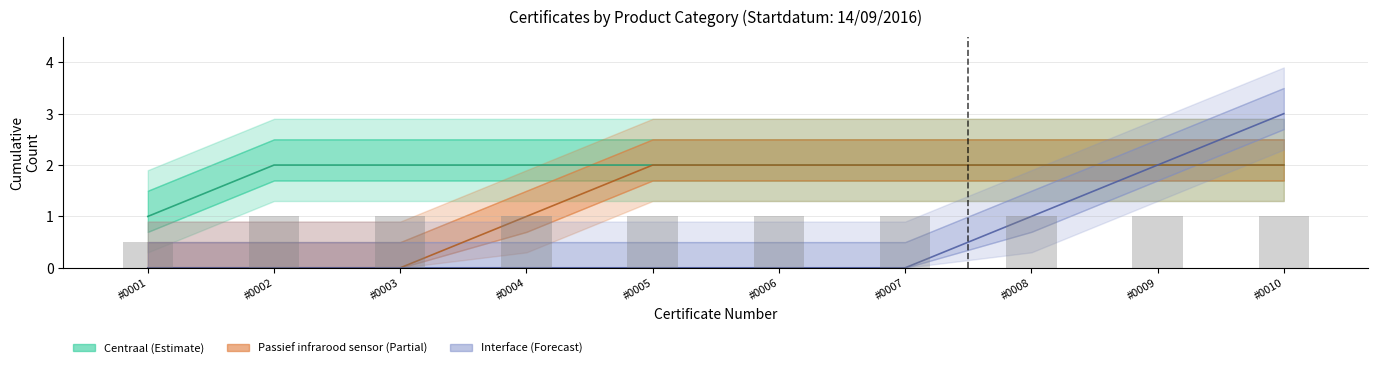

Which series changed the most between D-Q4R-0004 and D-Q4R-0005?

Passief infrarood sensor